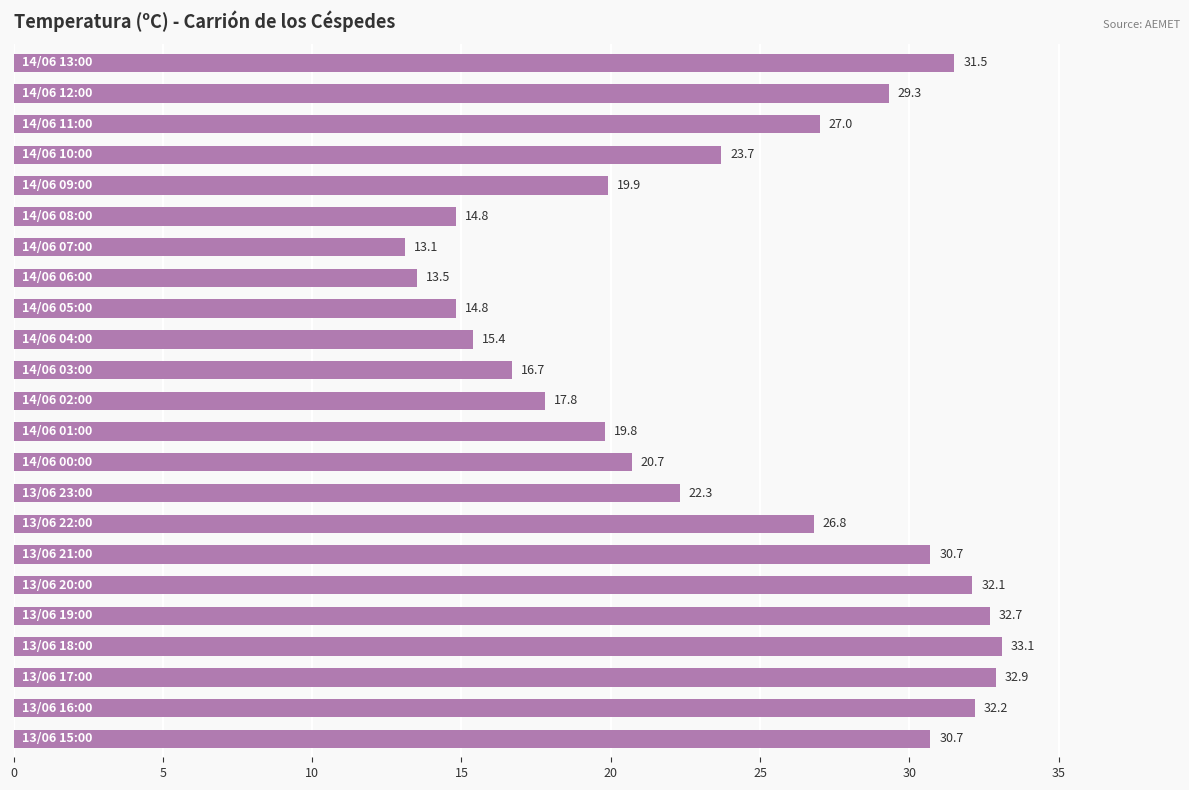

Does the chart contain stacked bars?

No